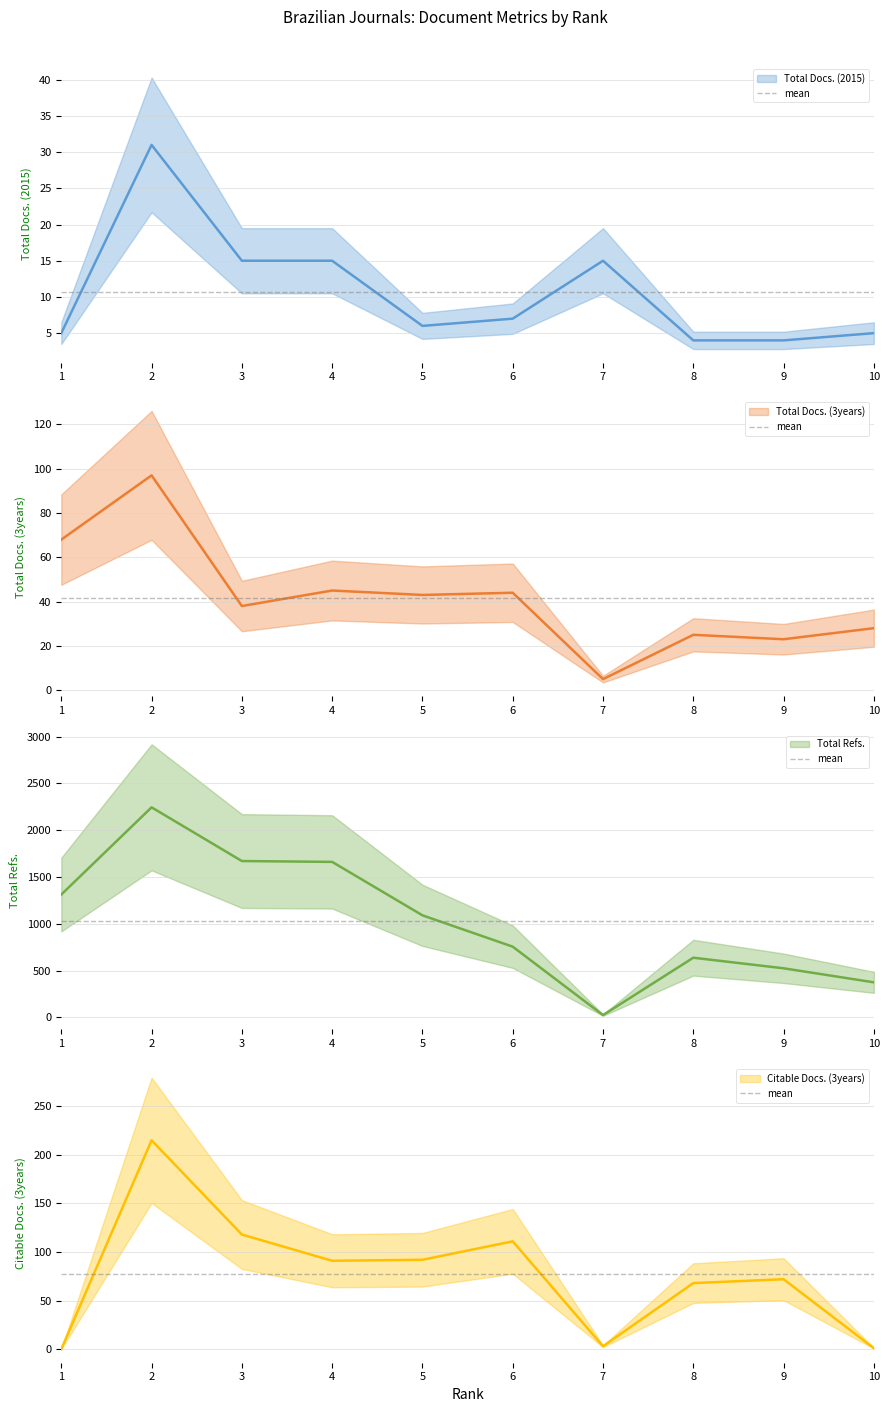

How many interior local valleys does the Total Docs. (2015) series have?

1